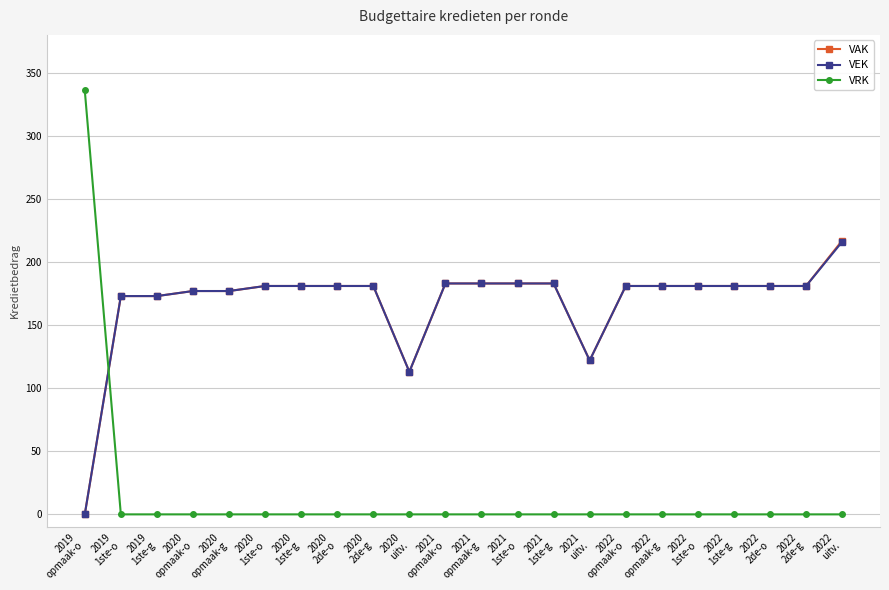

Where do VEK and VRK first cross each other?

2019
opmaak-o and 2019
1ste-o